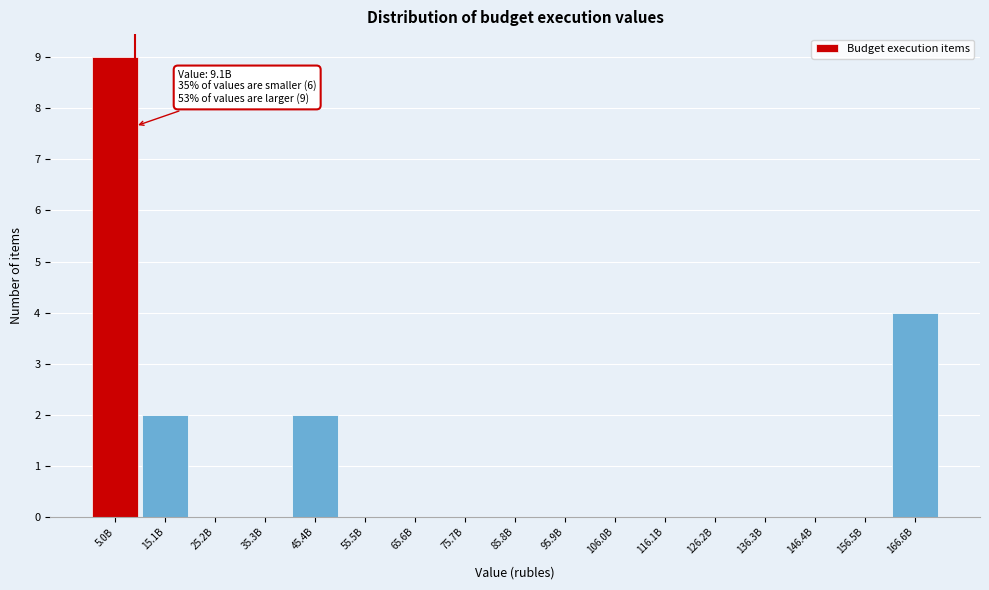

Reading right to left, list all the values displayed in this chart.

166.6B=4	156.5B=0	146.4B=0	136.3B=0	126.2B=0	116.1B=0	106.0B=0	95.9B=0	85.8B=0	75.7B=0	65.6B=0	55.5B=0	45.4B=2	35.3B=0	25.2B=0	15.1B=2	5.0B=9